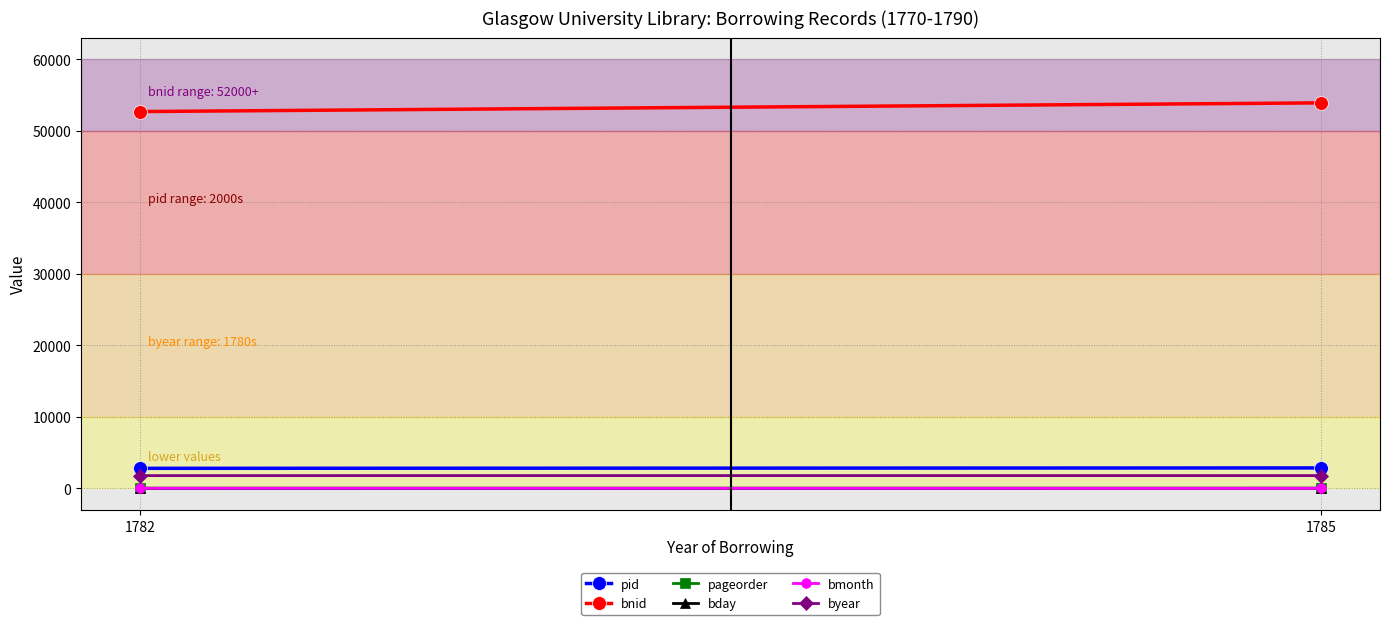

List the labels in order of pid value, smallest first.

1782, 1785